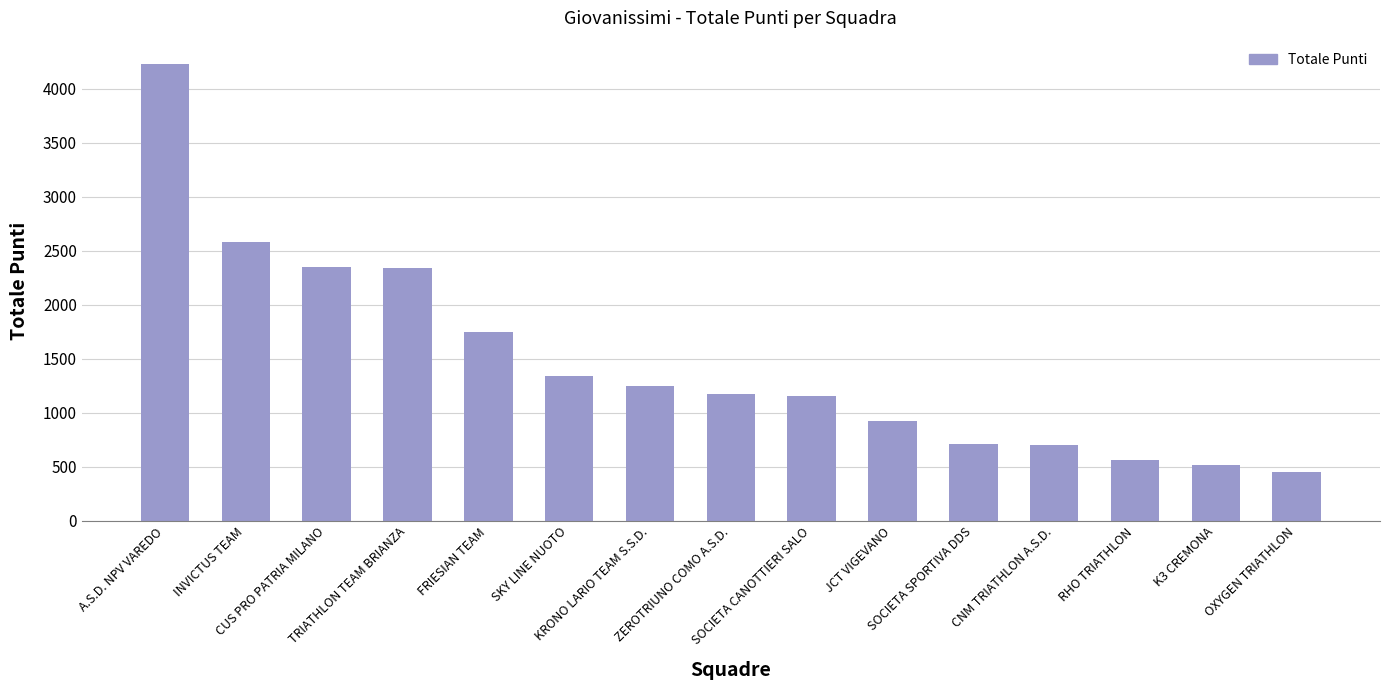

What is the change in value from TRIATHLON TEAM BRIANZA to FRIESIAN TEAM?

-598